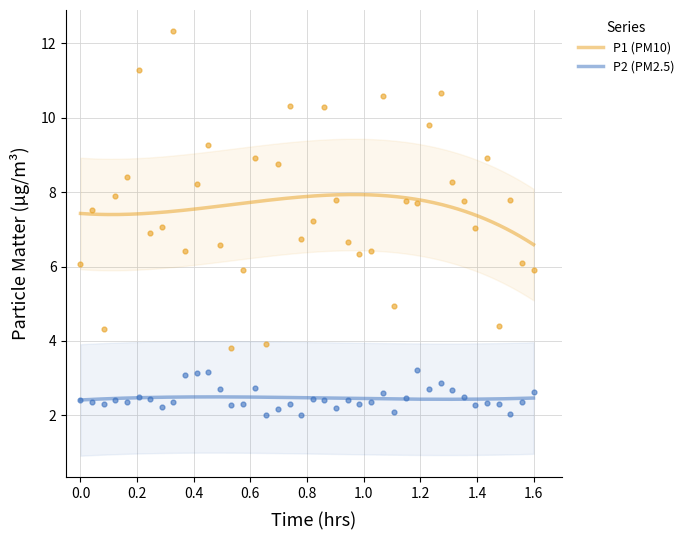

Which series contains the lowest Y value?

P2